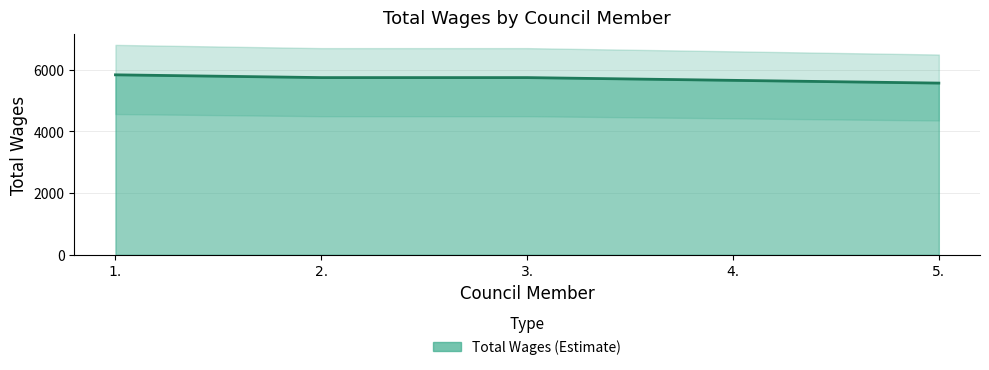

What is the smallest value displayed?

5565